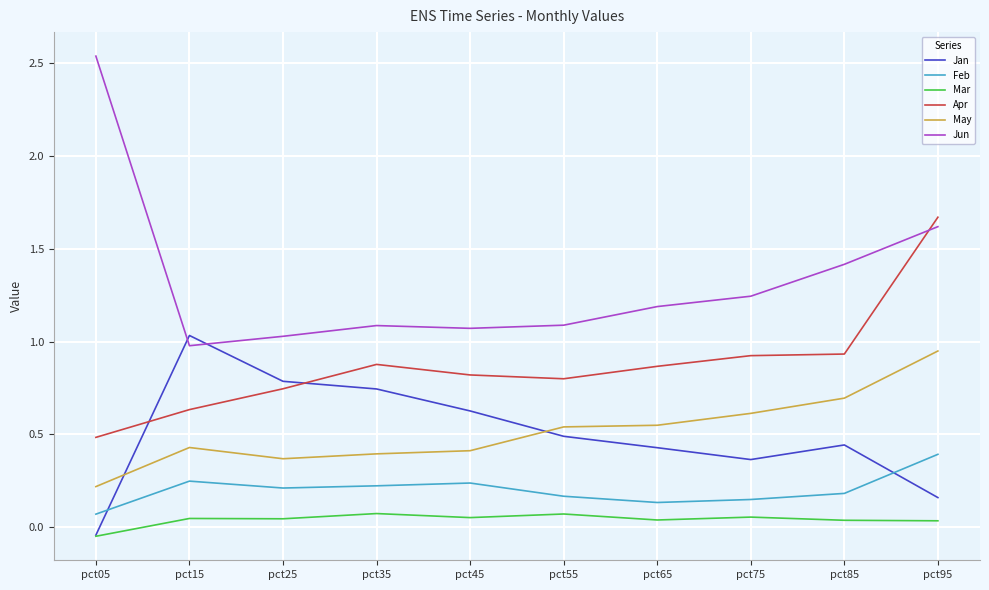

How many lines are shown in the chart?

6